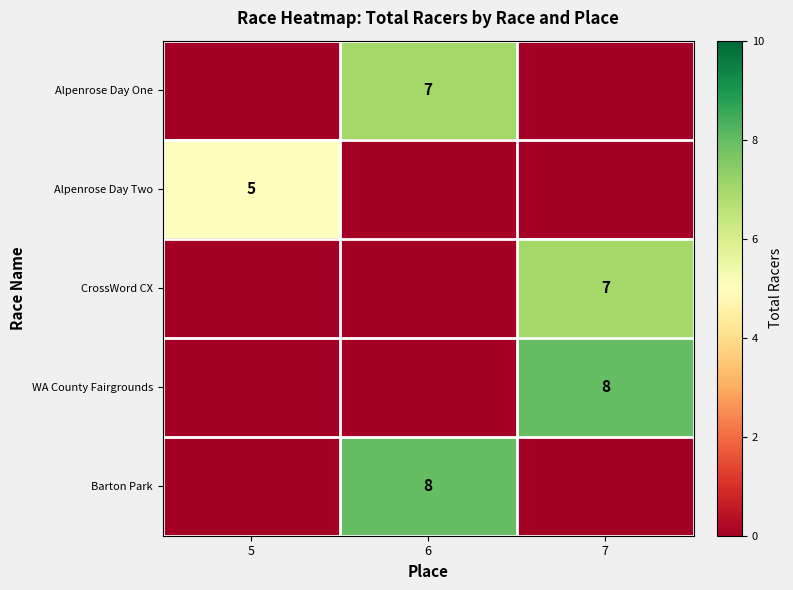

The CrossWord CX series shows 7 at 7. True or false?

True